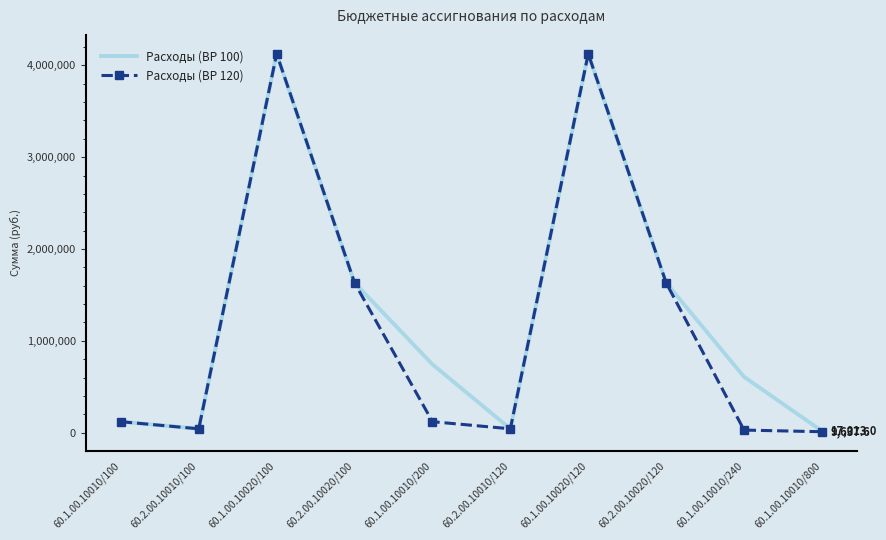

What is the spread (max minus min) of values at 60.1.00.10010/200?

624144.0